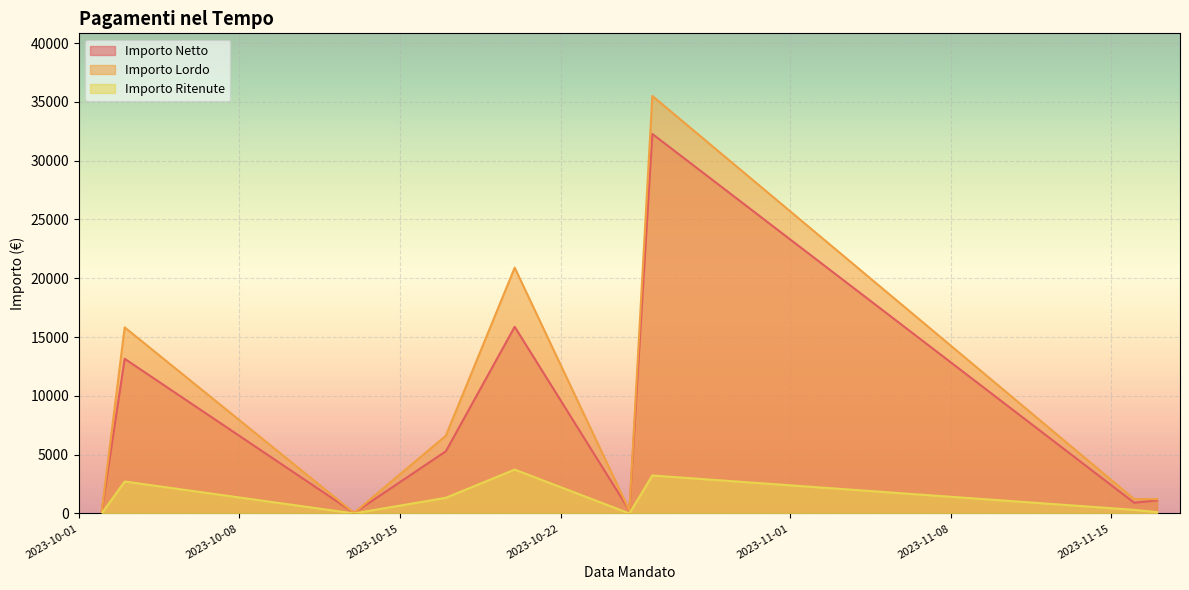

What are all the series names shown in the legend?

Importo Netto, Importo Lordo, Importo Ritenute